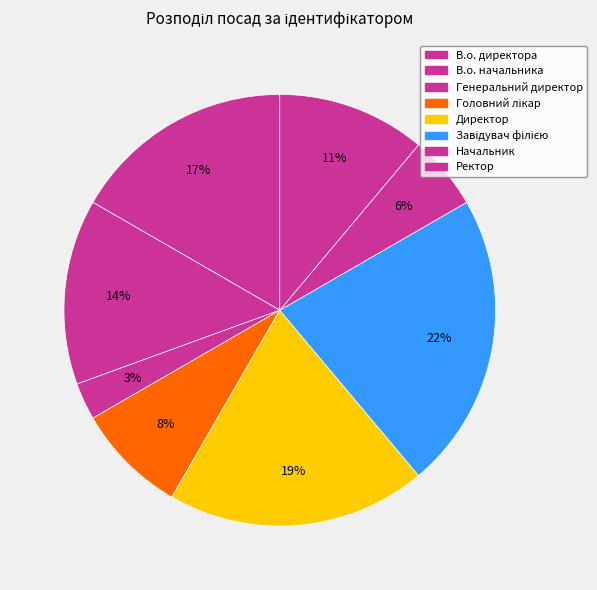

What percentage do Завідувач філією and Начальник together represent?

27.8%